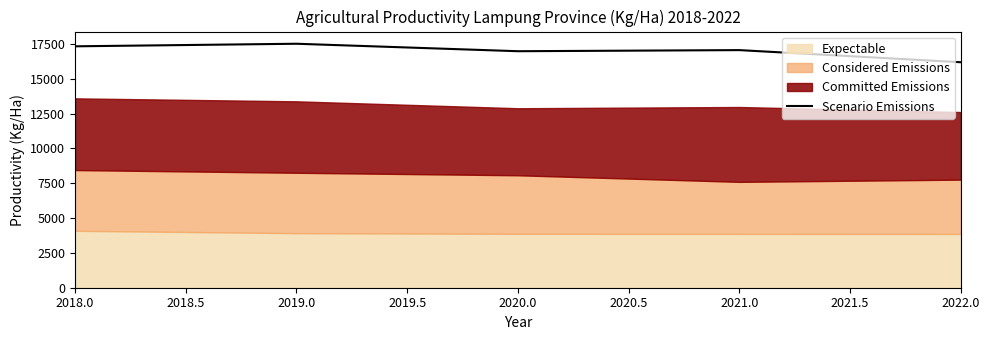

Is it true that Scenario Emissions equals 9056 at 2021.0?

False